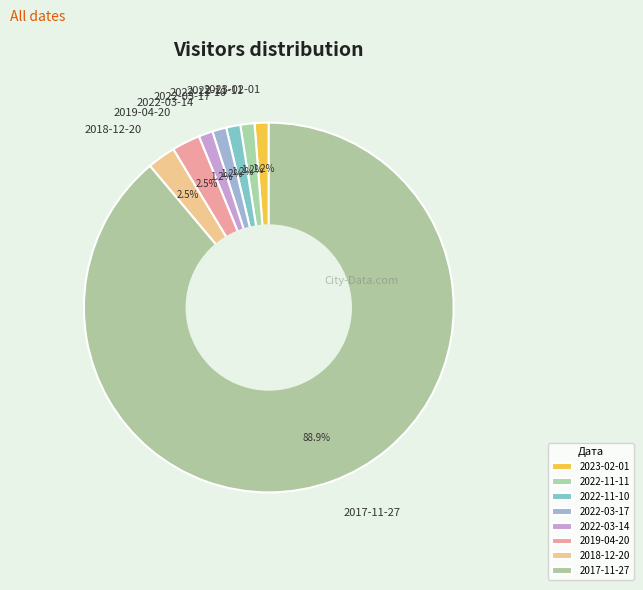

Approximately how many times larger is the value at 2022-11-10 compared to 2022-03-14?

1.0